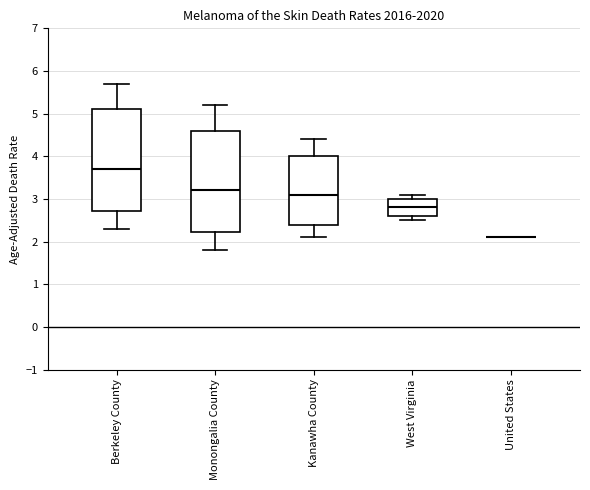

Reading left to right, transcribe this box plot: for each box, give where its median line is, the range the box spans, and where its two whiskers end, as read against the y-axis. The values are not printed on the chart, so give them approximately, as read against the axis.

Berkeley County: median 3.7, box 2.7 to 5.1, whiskers 2.3 to 5.7
Monongalia County: median 3.2, box 2.2 to 4.6, whiskers 1.8 to 5.2
Kanawha County: median 3.1, box 2.4 to 4.0, whiskers 2.1 to 4.4
West Virginia: median 2.8, box 2.6 to 3.0, whiskers 2.5 to 3.1
United States: box collapsed to a line at 2.1, whiskers 2.1 to 2.1